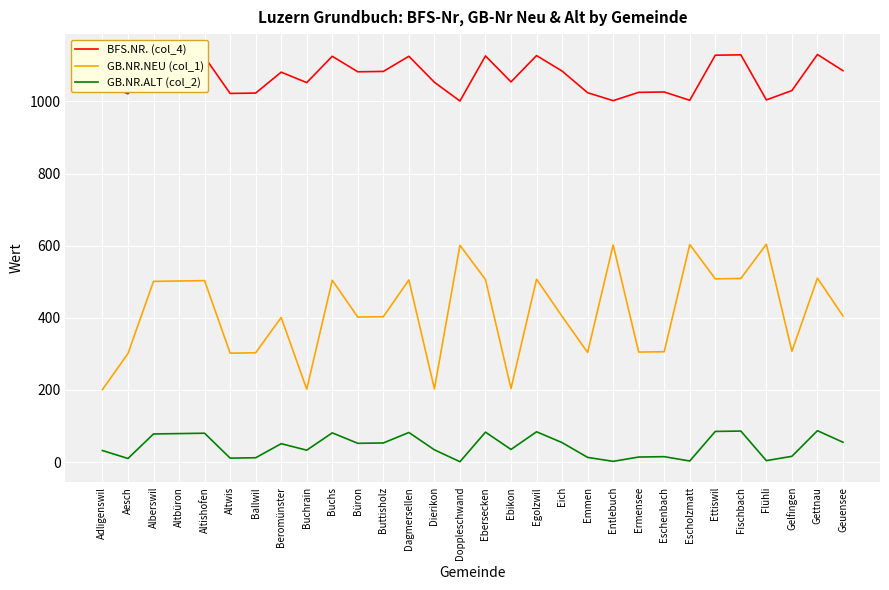

The value of BFS.NR. (col_4) at Buchs is 616. True or false?

False